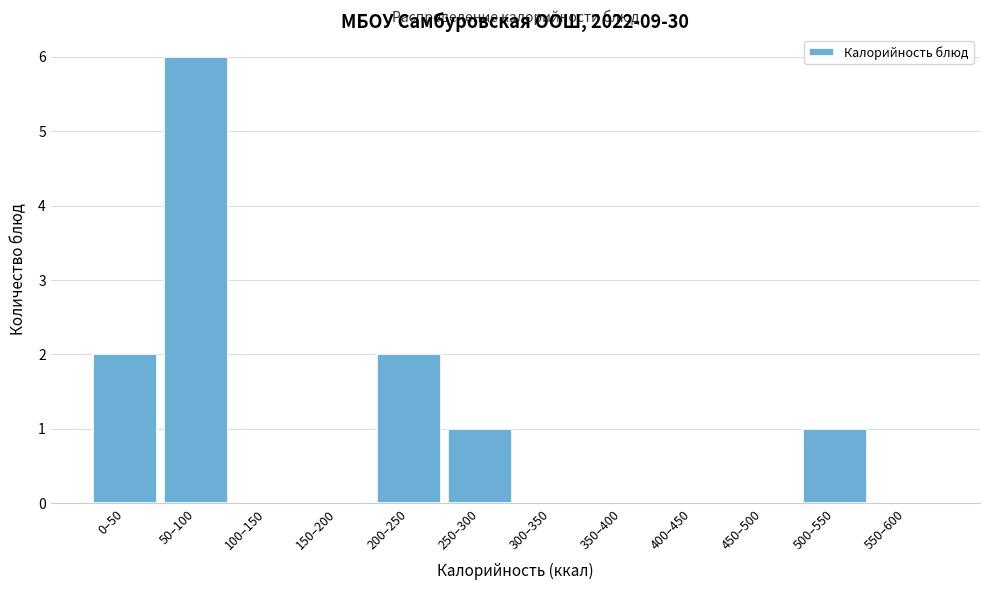

Reading right to left, extract all data points from this chart.

550–600=0	500–550=1	450–500=0	400–450=0	350–400=0	300–350=0	250–300=1	200–250=2	150–200=0	100–150=0	50–100=6	0–50=2